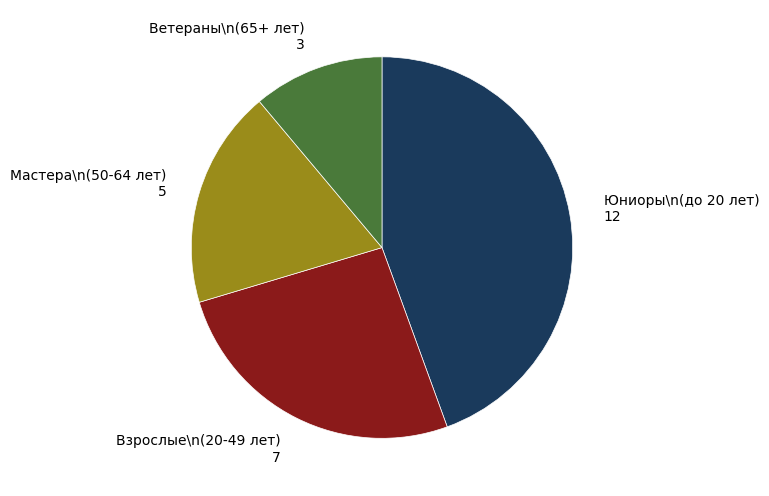

How many segments does this pie chart have?

4